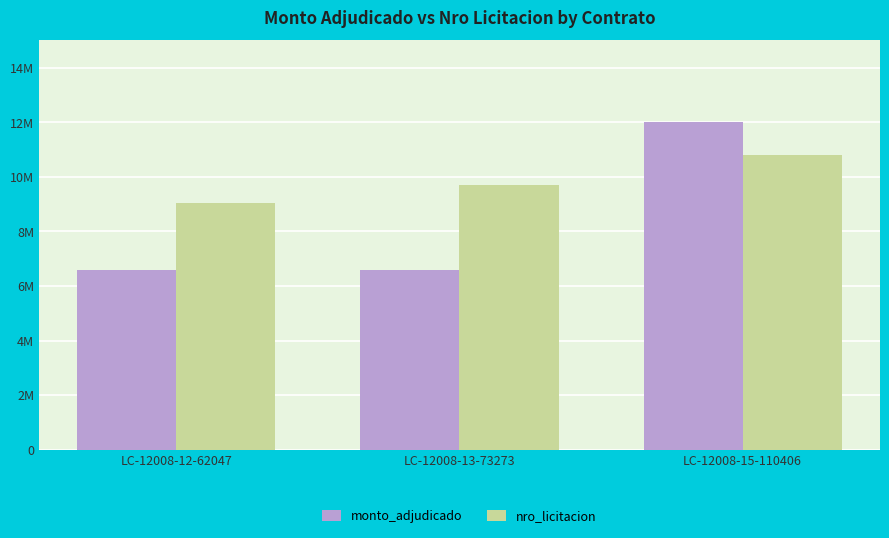

Which series has the widest spread of values?

monto_adjudicado